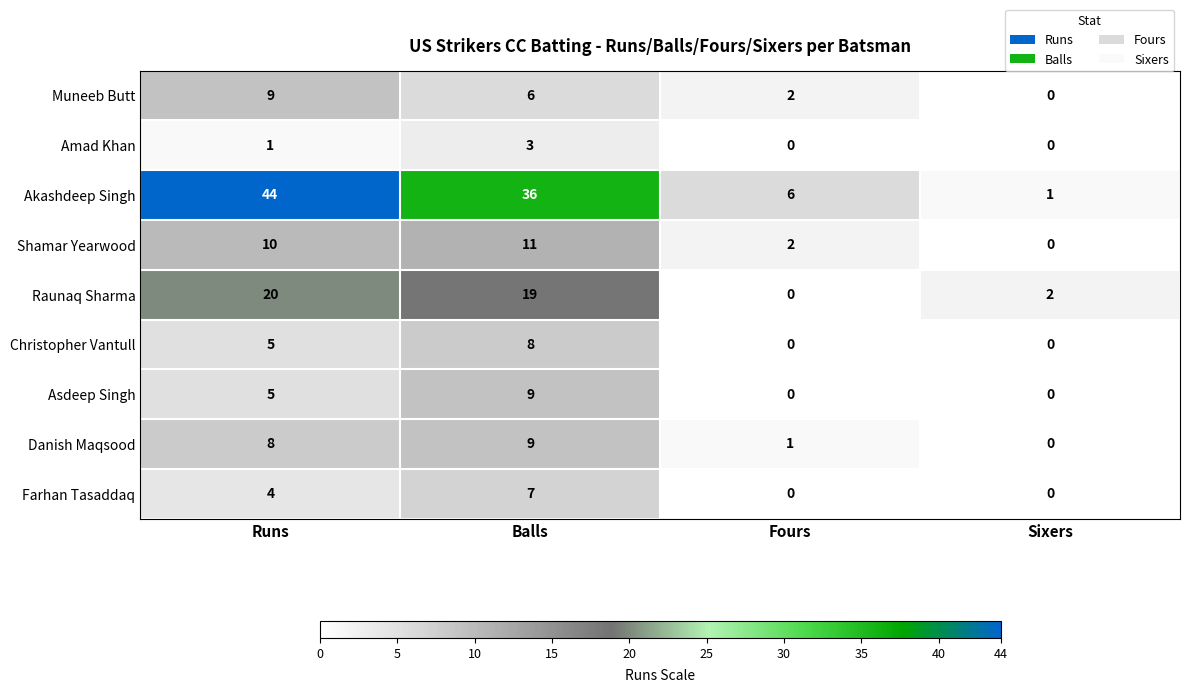

What is the difference between the maximum and minimum values in the Amad Khan series?

3